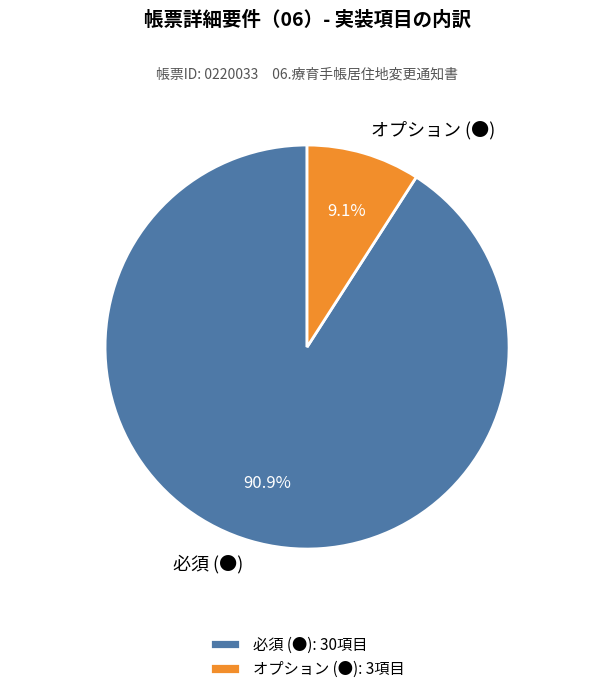

Which has a higher value, オプション (●) or 必須 (●)?

必須 (●)